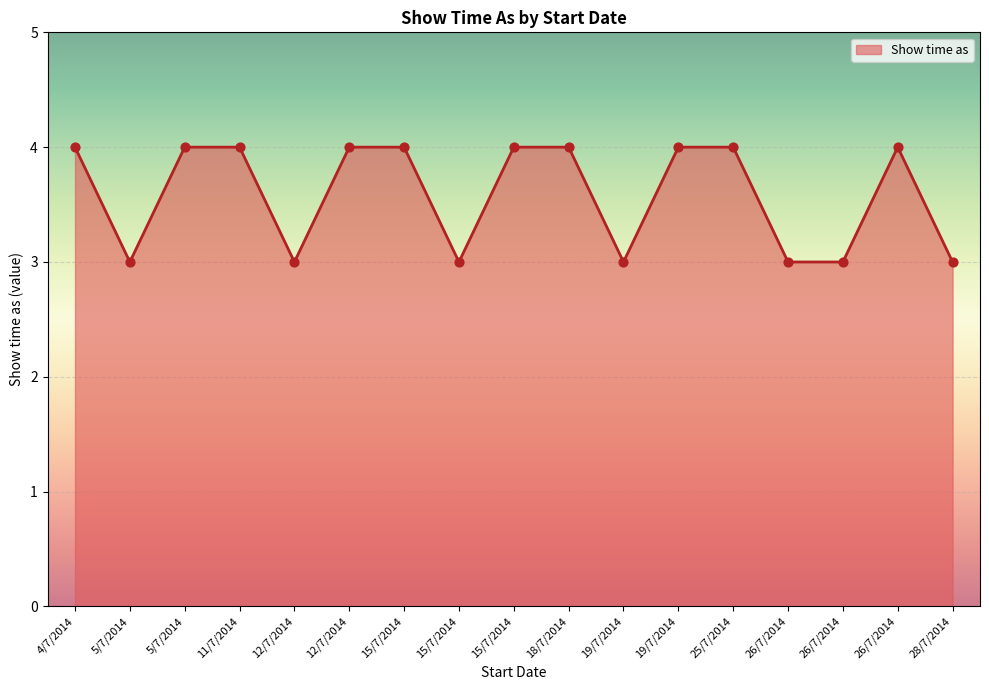

What is the change in value from 15/7/2014 to 15/7/2014?

-1